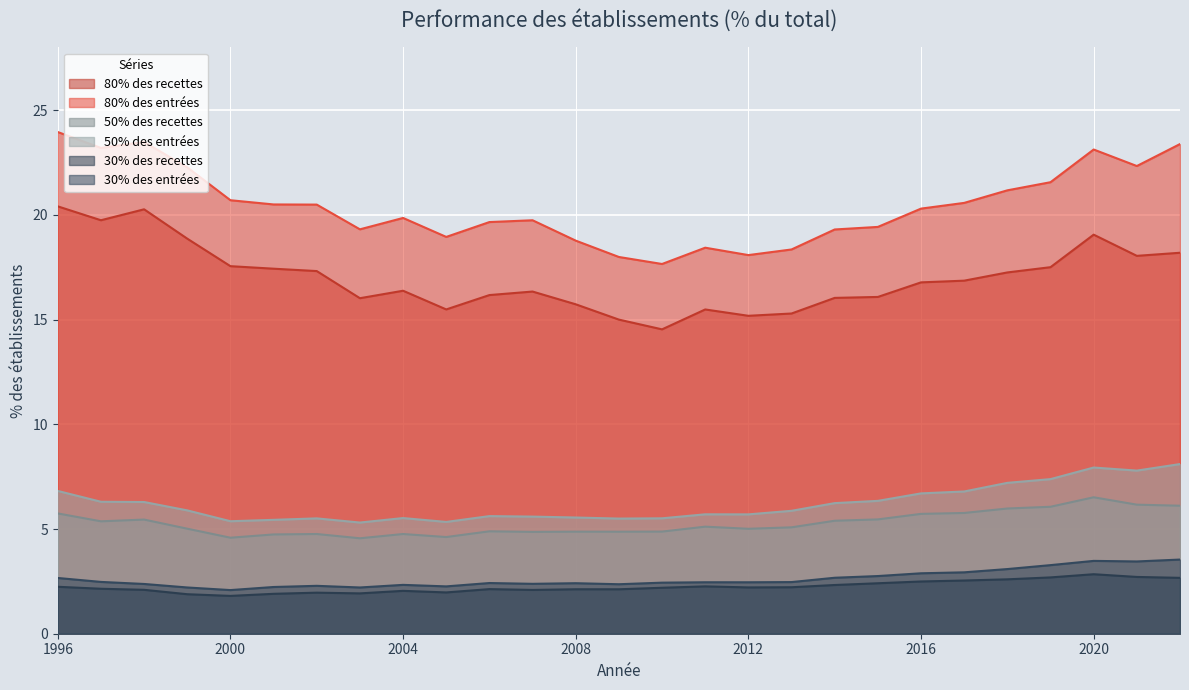

Does the chart display data point markers on the line(s)?

No